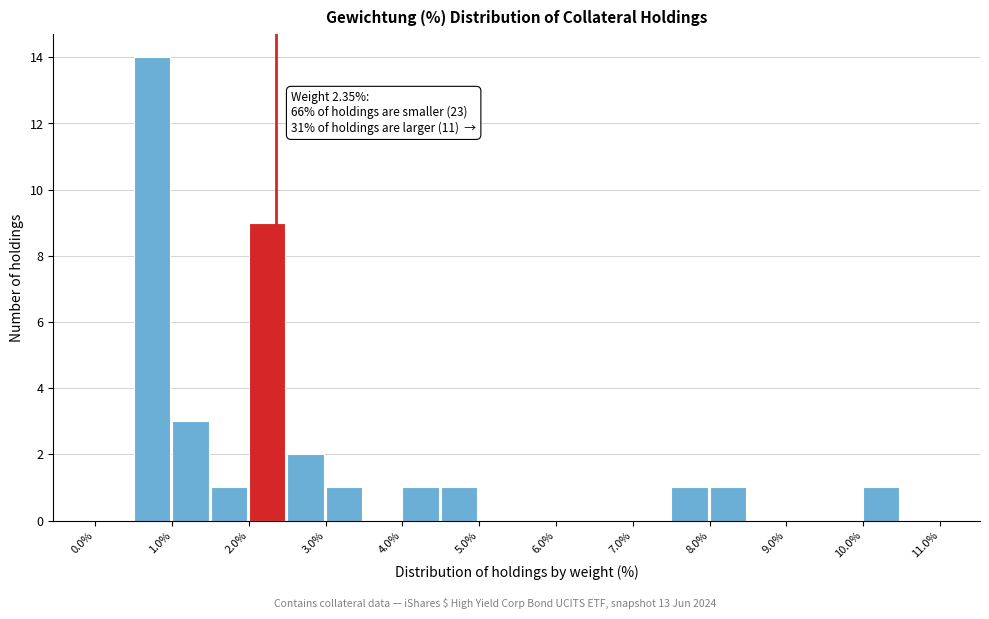

Over which range of the x-axis is the bar tallest?

0.5 to 1.0